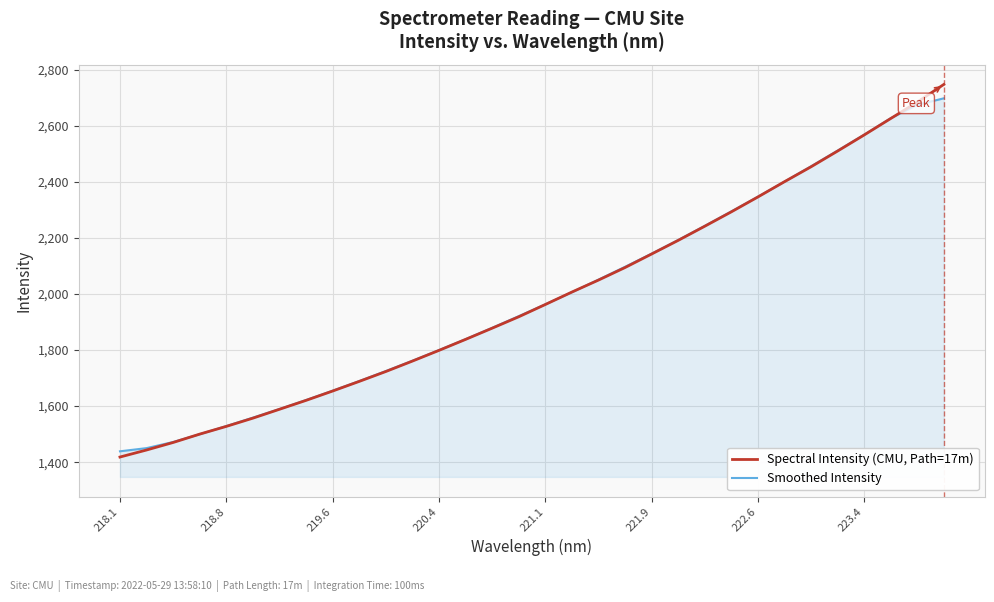

Reading left to right, list all the values displayed in this chart.

Spectral Intensity (CMU, Path=17m): 1418.5	1443.6	1470.4	1500.3	1527.9	1557.2	1589.0	1620.7	1654.1	1688.4	1723.6	1760.9	1799.1	1838.2	1878.2	1918.9	1962.7	2007.1	2049.8	2094.5	2142.8	2191.4	2241.8	2293.1	2346.2	2400.6	2453.7	2509.8	2567.2	2625.8	2684.3	2747.4
Smoothed Intensity: 1438.9	1450.3	1472.1	1499.9	1529.0	1559.0	1589.8	1621.9	1655.2	1689.5	1725.2	1762.0	1800.0	1839.1	1879.4	1921.0	1963.3	2006.6	2051.4	2097.1	2144.0	2192.7	2243.0	2294.6	2347.1	2400.7	2455.5	2511.4	2568.2	2626.9	2674.4	2697.8